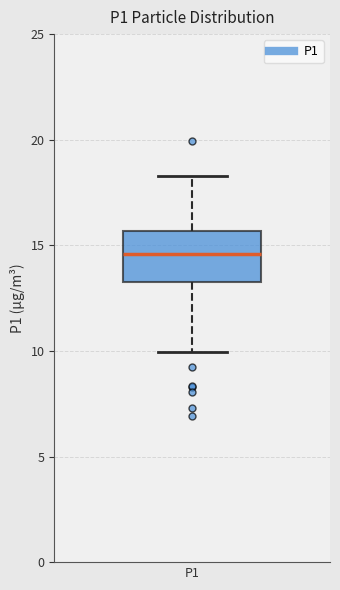

Transcribe this box plot: give where the median line is, the range the box spans, and where the two whiskers end, as read against the y-axis. The values are not printed on the chart, so give them approximately, as read against the axis.

median 14.5, box 13.5 to 15.5, whiskers 10.0 to 18.5